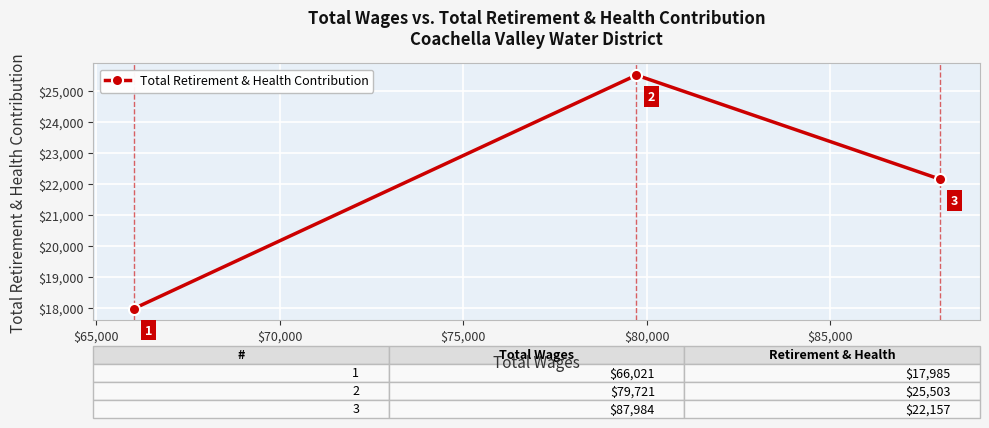

What is the minimum value shown in the chart?

17985